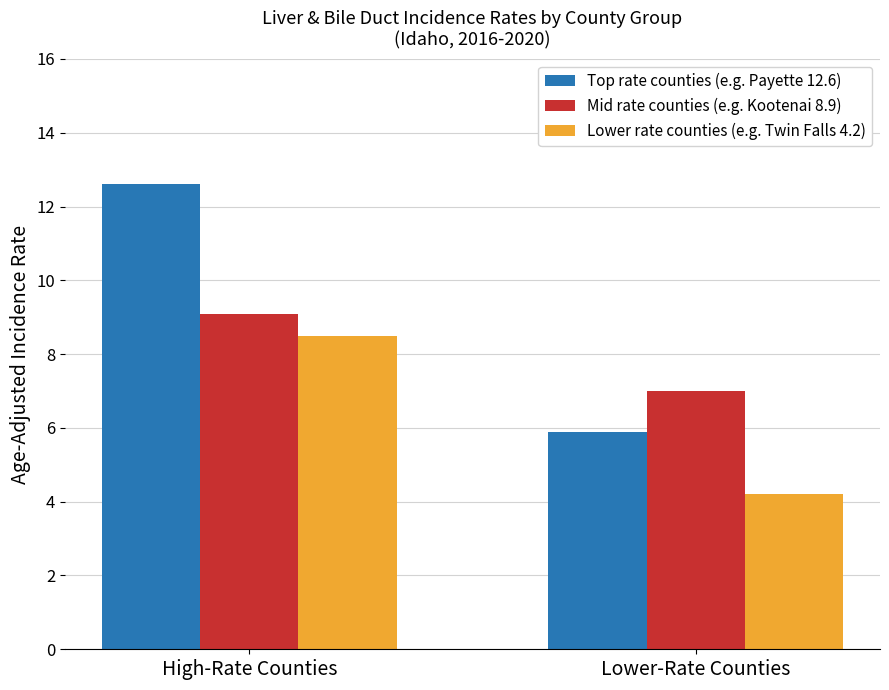

What is the label of the 2nd bar from the left?

Lower-Rate Counties